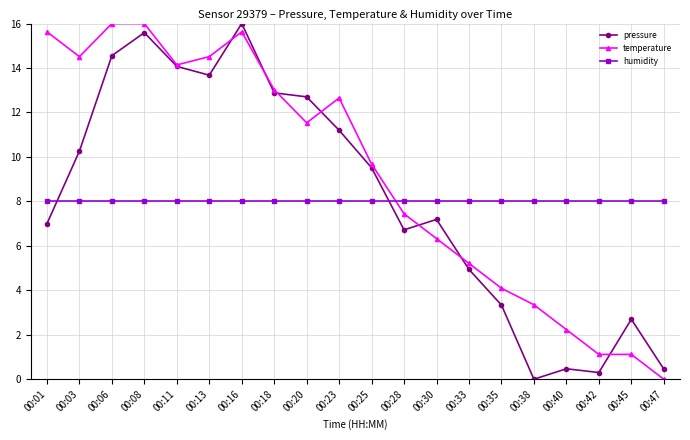

What are all the series names shown in the legend?

pressure, temperature, humidity